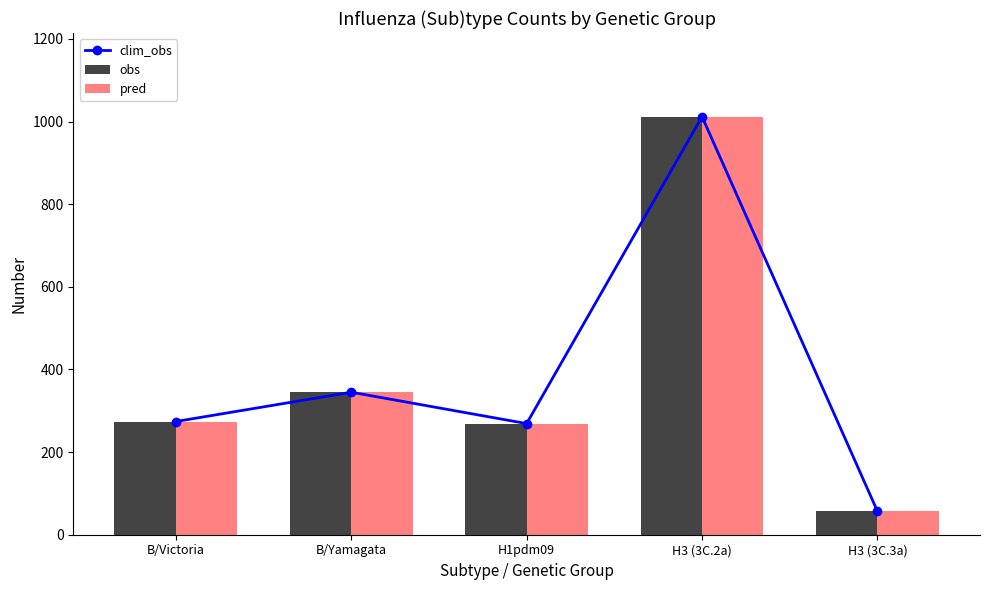

Reading left to right, transcribe all the data shown in this chart.

clim_obs: 274	345	269	1012	57
obs: 274	345	269	1012	57
pred: 274	345	269	1012	57